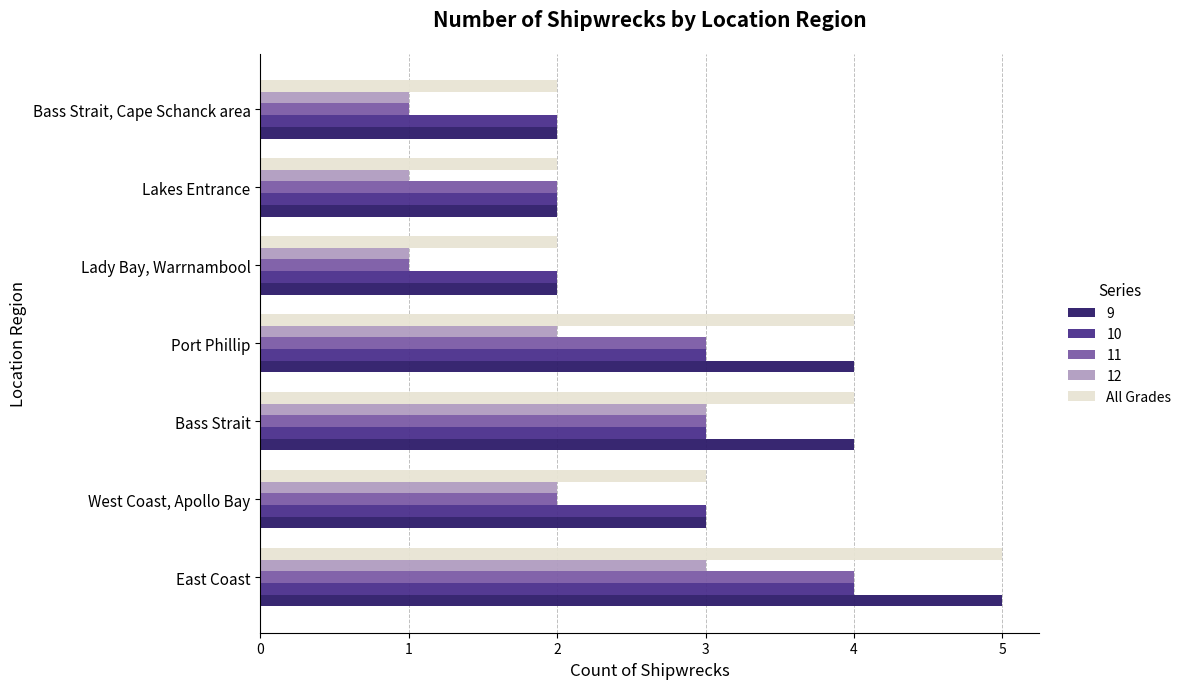

What is the total value across all series at Bass Strait?

17